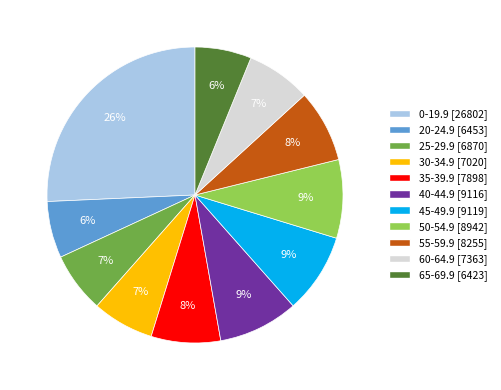

To the nearest percent, what is the difference between the 55-59.9 and 65-69.9 slice percentages?

2%